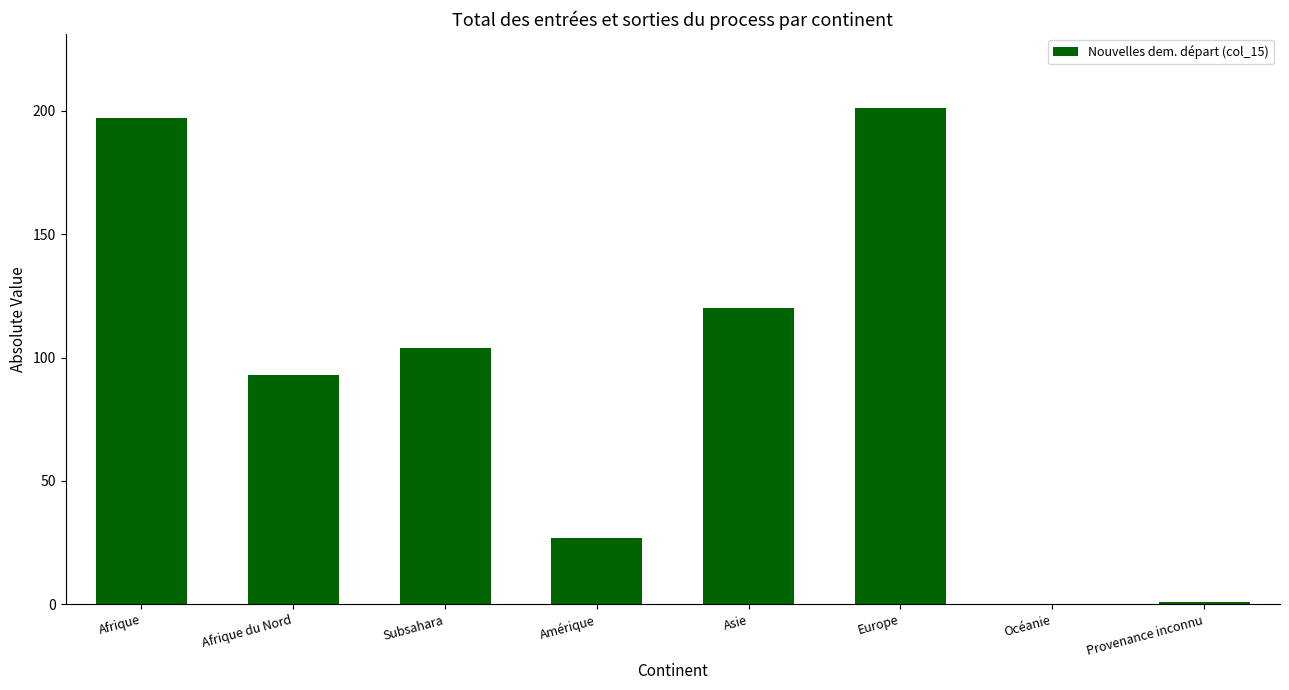

What is the sum of all values?

743